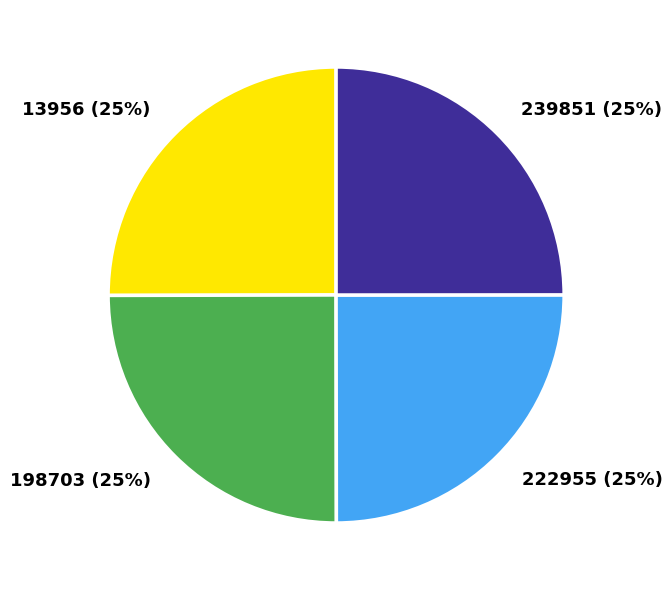

To the nearest percent, what portion does 222955 represent?

25%